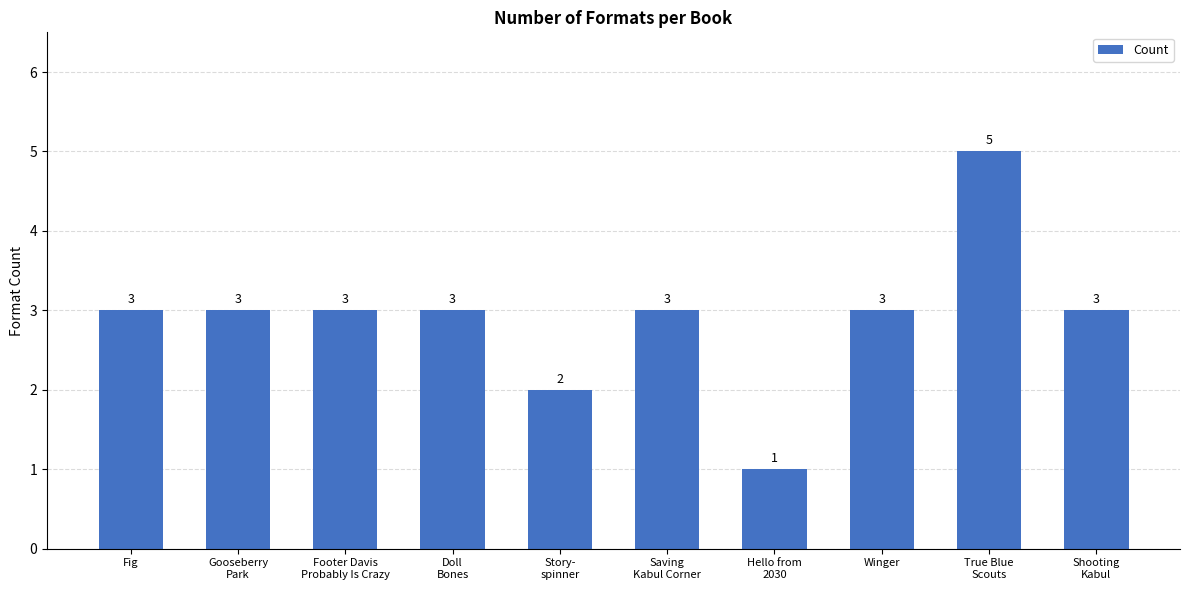

Approximately how many times larger is the value at Footer Davis
Probably Is Crazy compared to Hello from
2030?

3.0